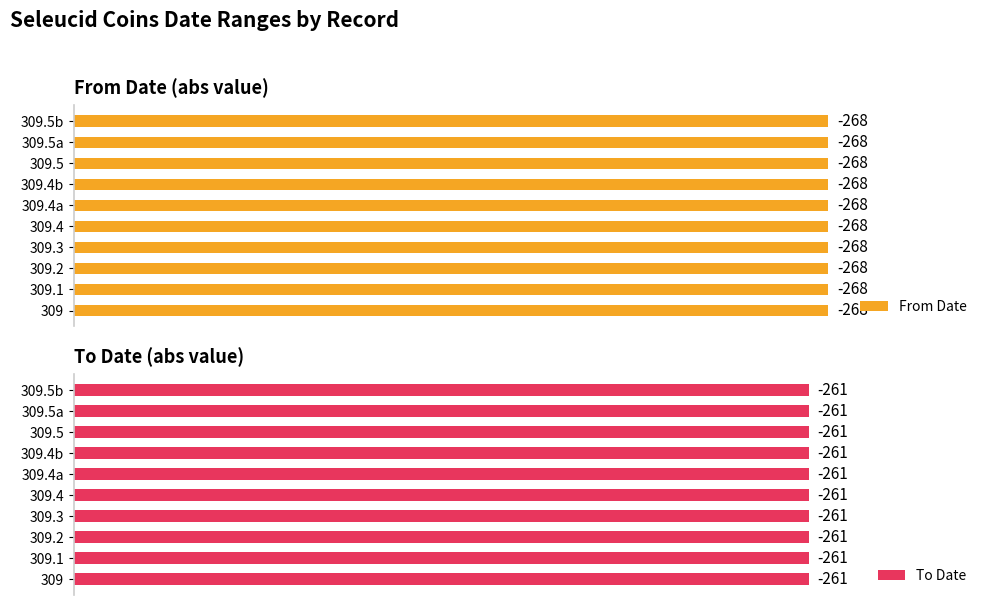

How many bars are there in each group?

2